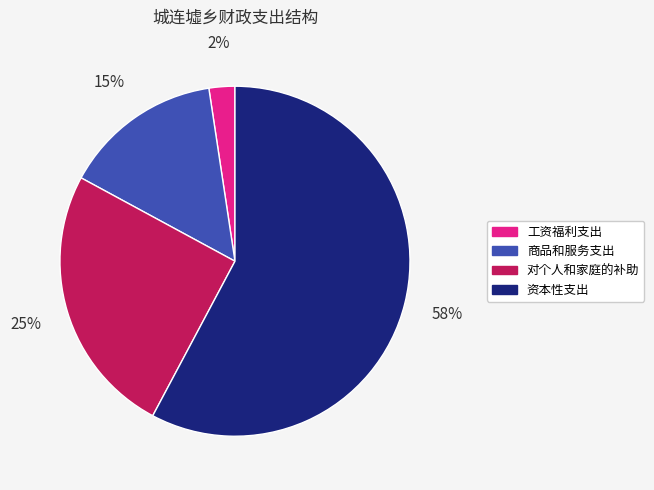

Is 资本性支出 the majority of the pie?

Yes